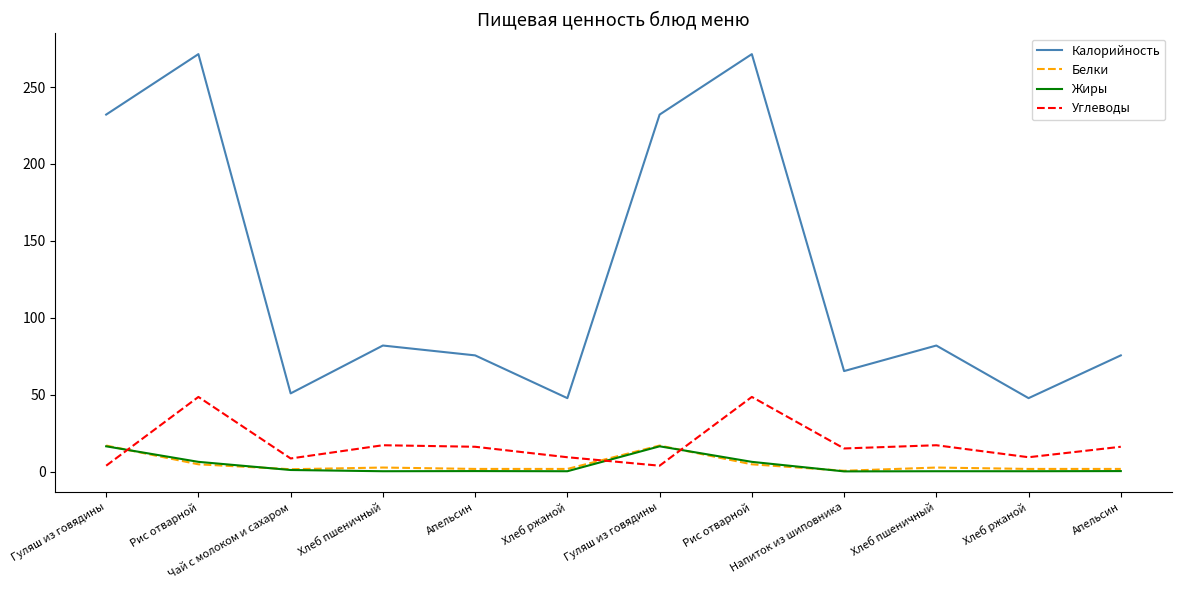

At which label does Калорийность reach its minimum?

Хлеб ржаной